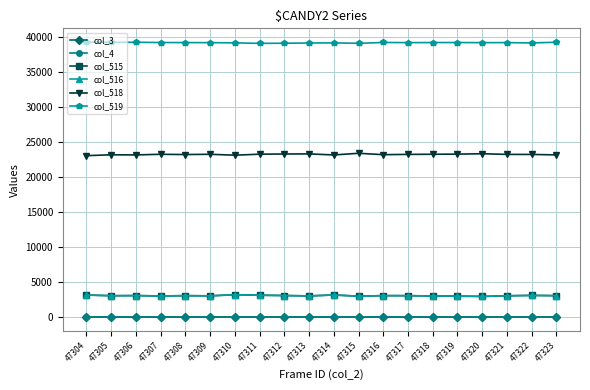

Is this an area chart (filled region under the line)?

No